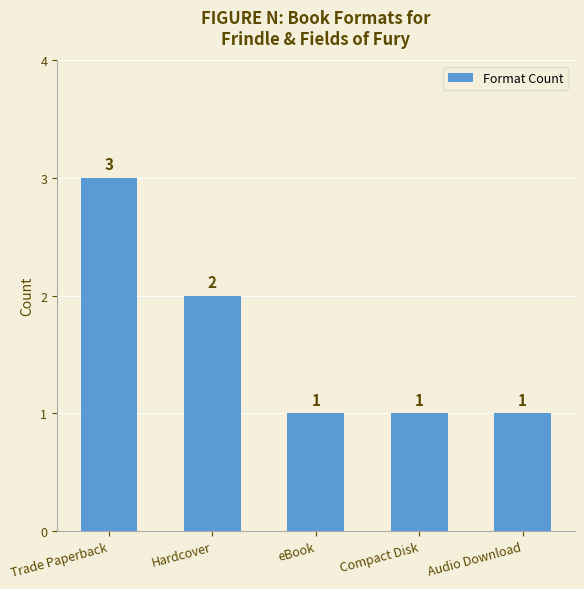

Is it true that the value at Hardcover is 3?

False